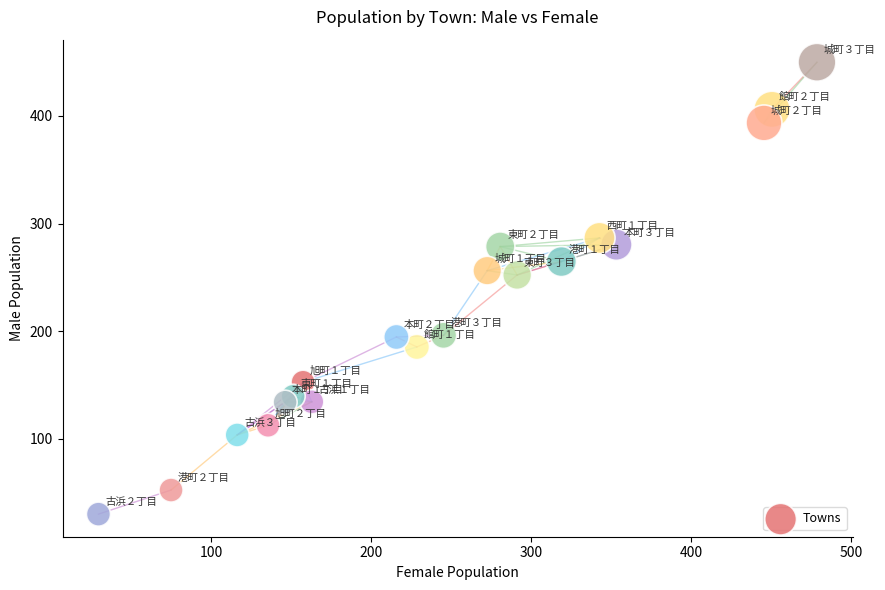

What is the range of X values (max minus min)?

449.2